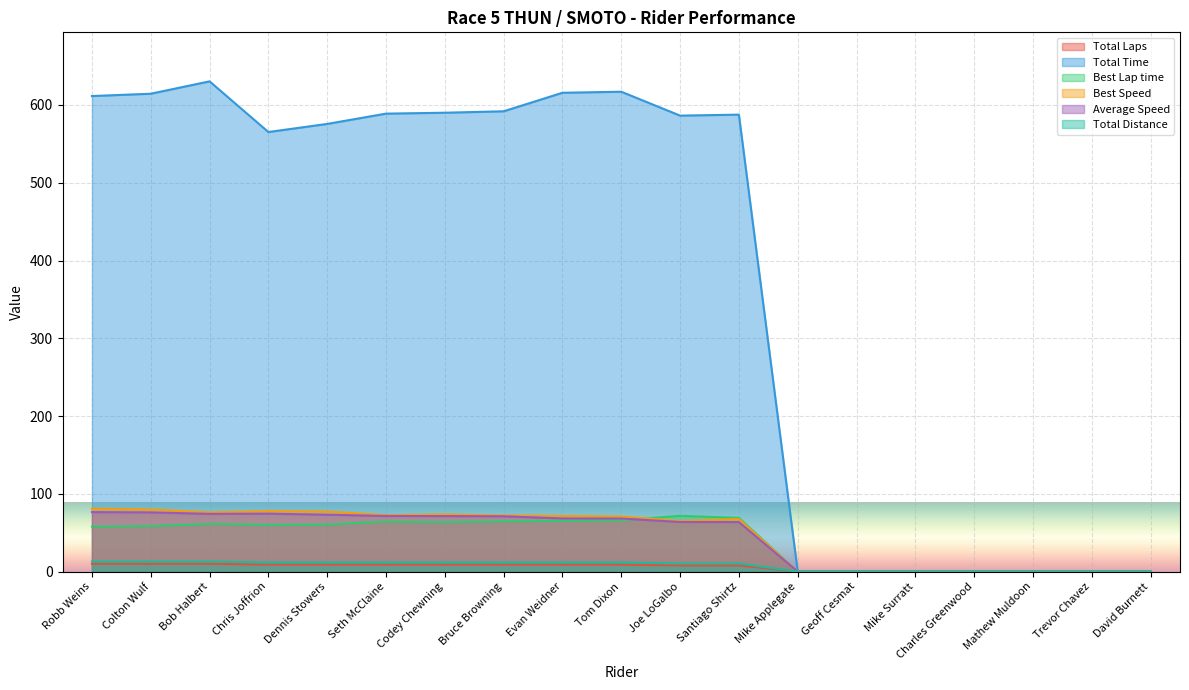

What is the sum of the Best Lap time values at David Burnett and Santiago Shirtz?

69.1